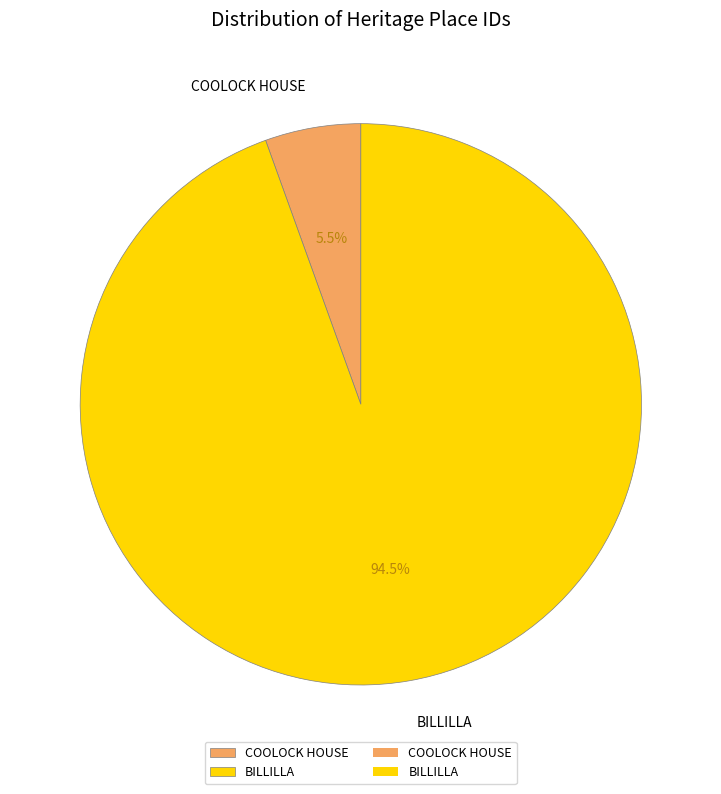

Which category accounts for the majority?

BILLILLA